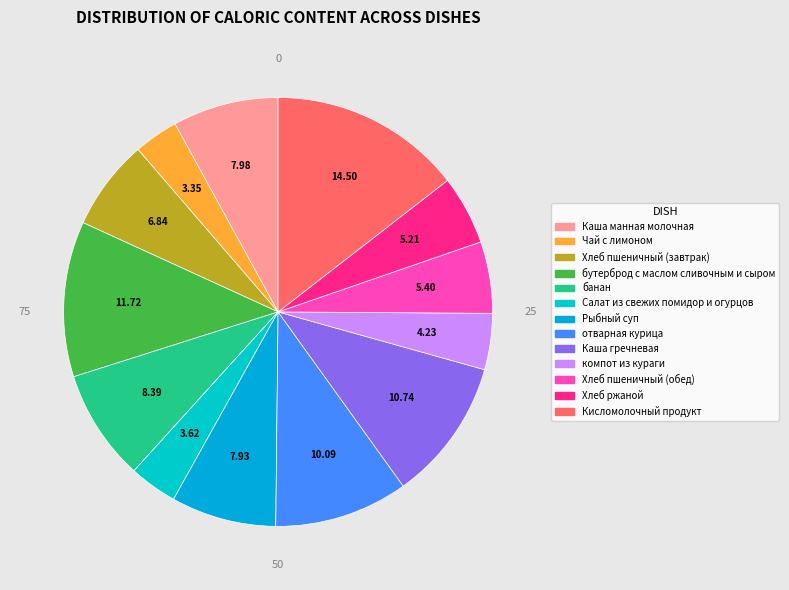

Approximately how many times larger is the value at компот из кураги compared to Каша гречневая?

0.4